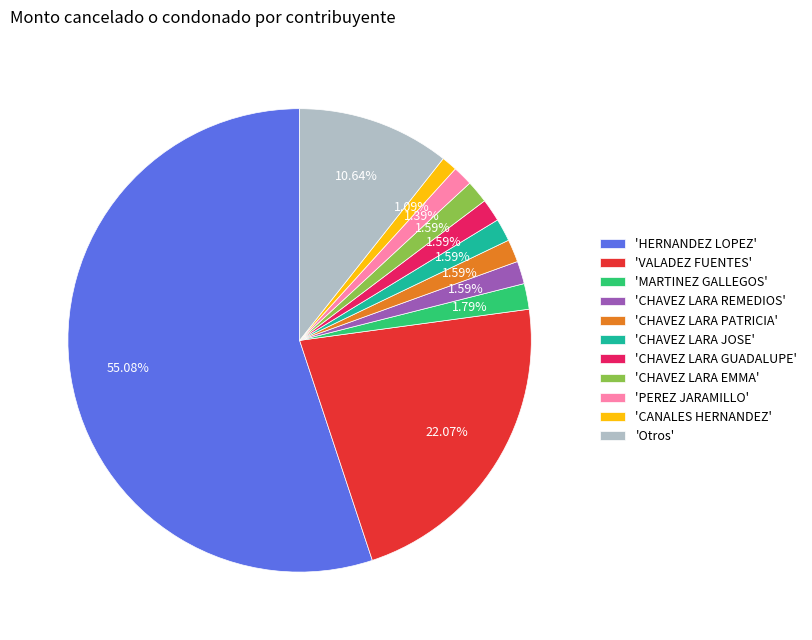

Is the sum of 'CHAVEZ LARA GUADALUPE' and 'Otros' greater than half?

No